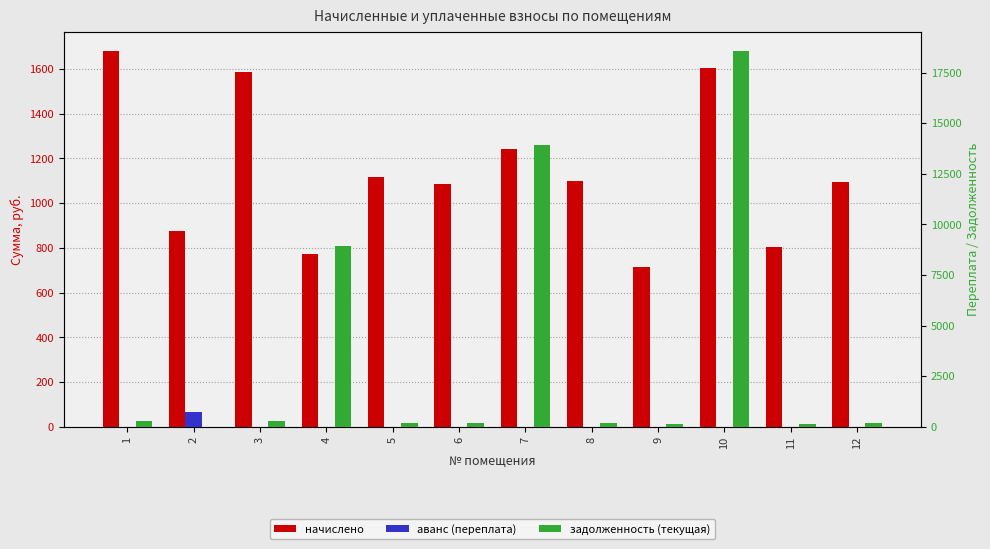

How many bars are there in each group?

3